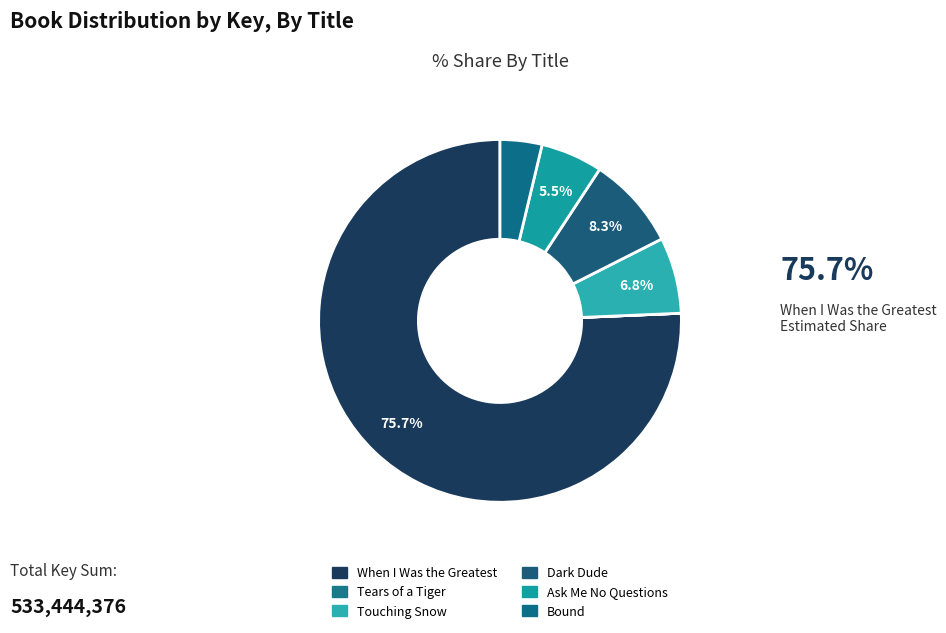

To the nearest percent, what percentage of the pie is Dark Dude?

8%